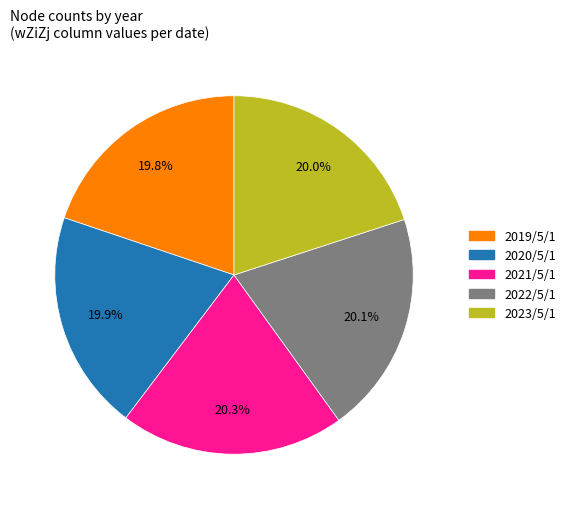

Count the number of slices in the pie.

5